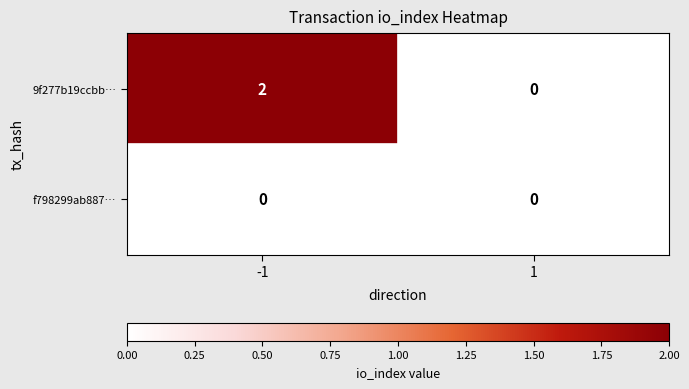

Rank the series by their average value, from lowest to highest.

f798299ab887…, 9f277b19ccbb…